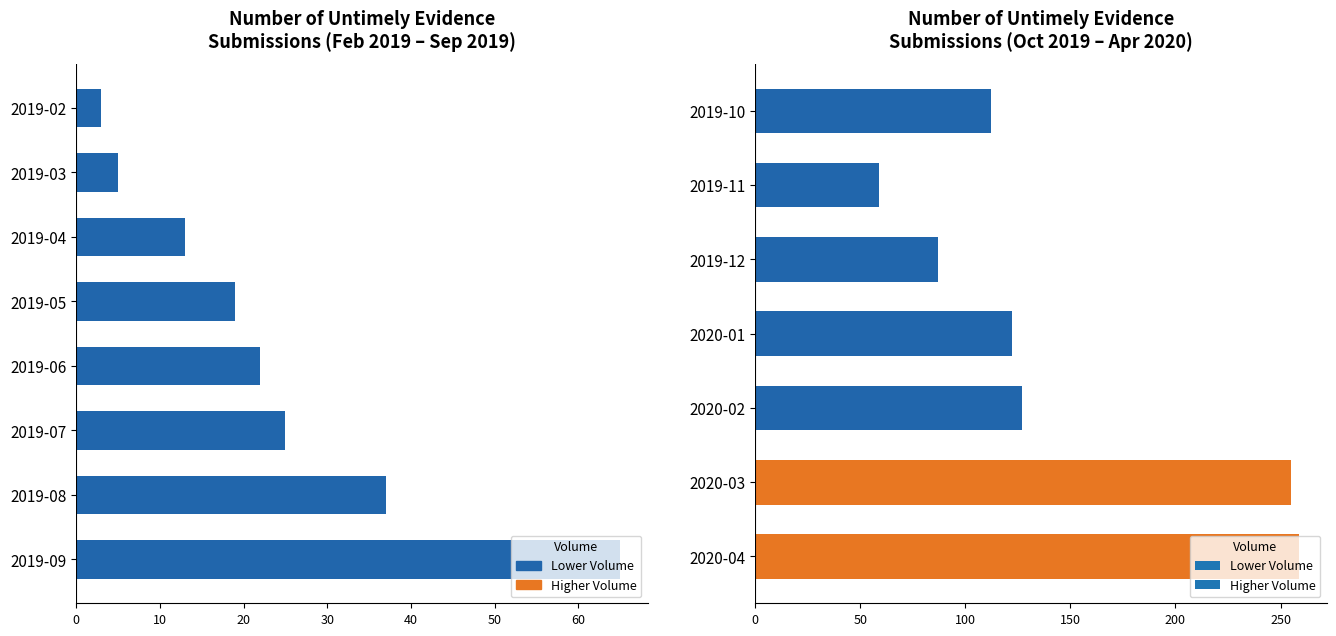

Between 2020-04 and 2019-11, which is larger?

2020-04